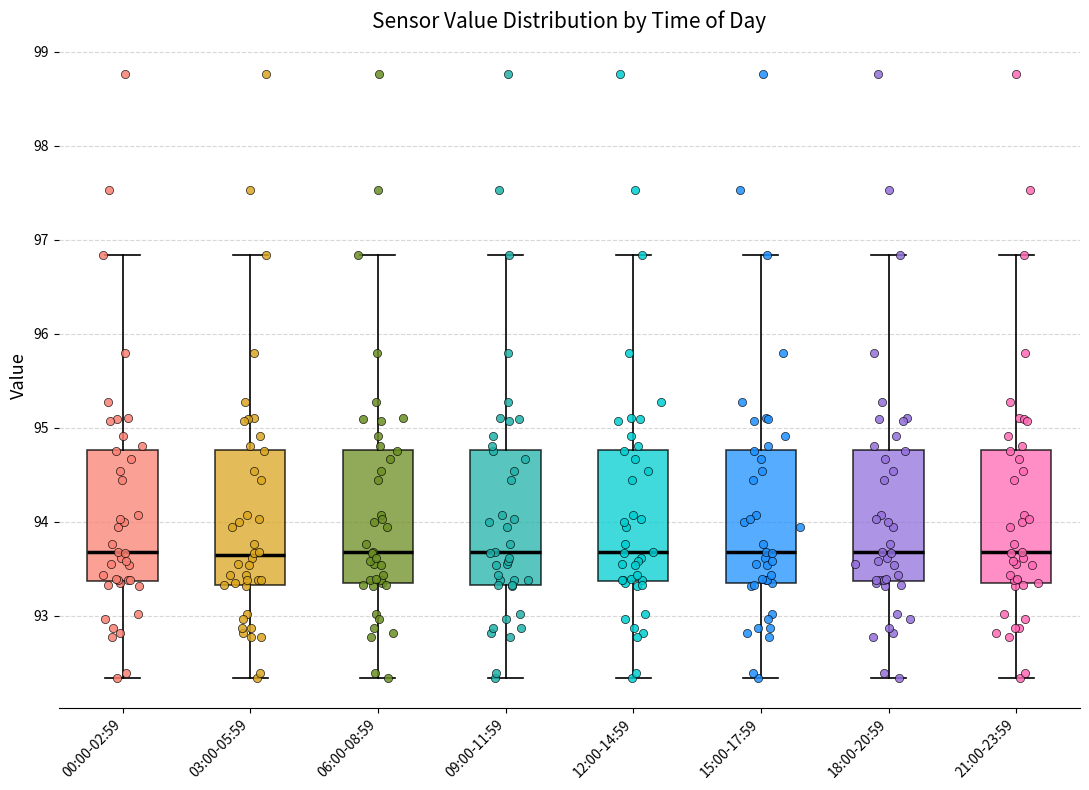

Reading left to right, transcribe this box plot: for each box, give where its median line is, the range the box spans, and where its two whiskers end, as read against the y-axis. The values are not printed on the chart, so give them approximately, as read against the axis.

00:00-02:59: median 93.7, box 93.4 to 94.8, whiskers 92.3 to 96.8
03:00-05:59: median 93.6, box 93.3 to 94.8, whiskers 92.3 to 96.8
06:00-08:59: median 93.7, box 93.3 to 94.8, whiskers 92.3 to 96.8
09:00-11:59: median 93.7, box 93.3 to 94.8, whiskers 92.3 to 96.8
12:00-14:59: median 93.7, box 93.4 to 94.8, whiskers 92.3 to 96.8
15:00-17:59: median 93.7, box 93.3 to 94.8, whiskers 92.3 to 96.8
18:00-20:59: median 93.7, box 93.4 to 94.8, whiskers 92.3 to 96.8
21:00-23:59: median 93.7, box 93.3 to 94.8, whiskers 92.3 to 96.8